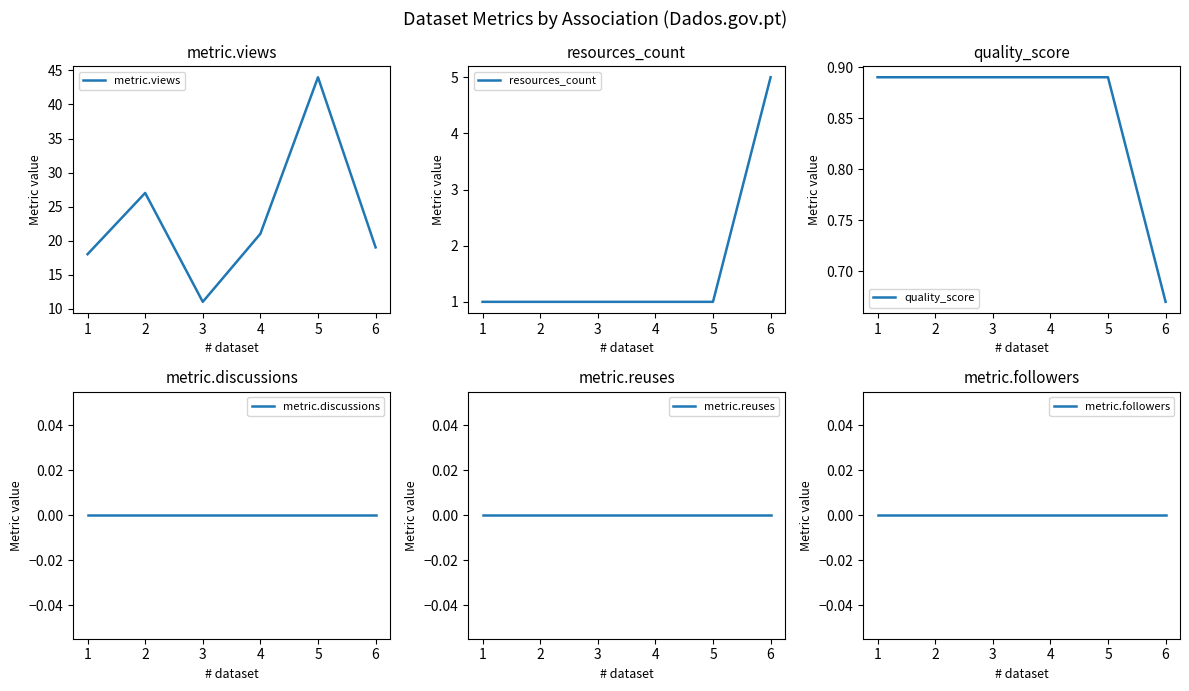

True or false: metric.views has more than 0 interior local peaks.

True